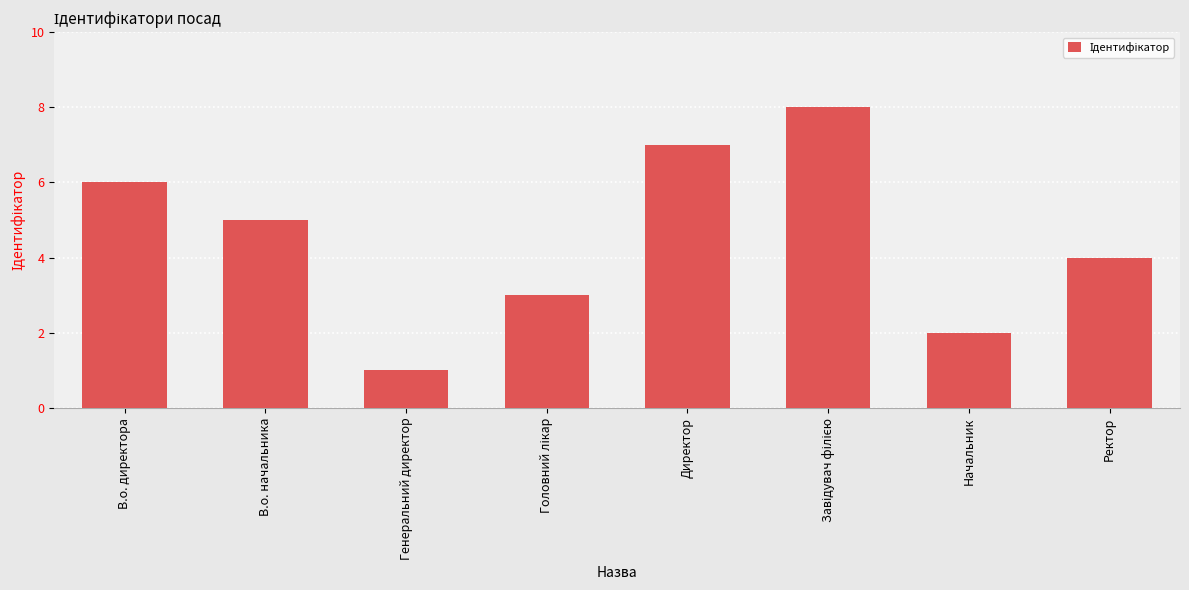

Which label corresponds to the smallest value in the chart?

Генеральний директор